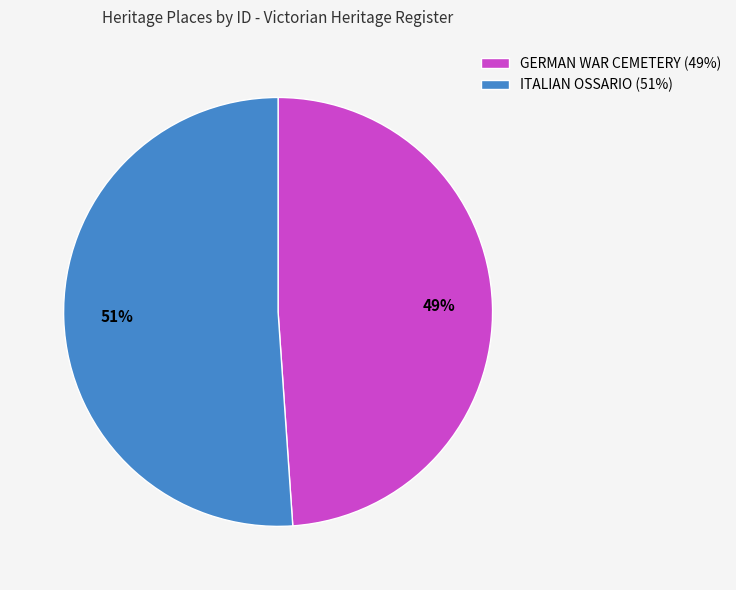

Is the sum of ITALIAN OSSARIO (51%) and GERMAN WAR CEMETERY (49%) greater than half?

Yes